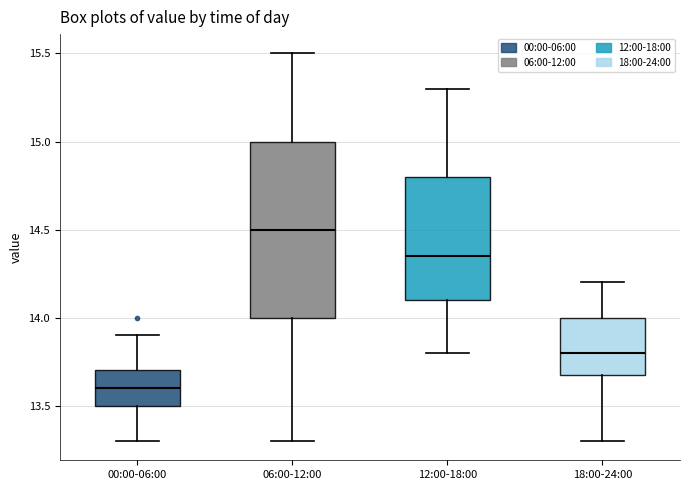

Reading left to right, read every box against the y-axis: the position of its median line, the range the box covers, and the ends of its whiskers. The values are not printed on the chart, so give them approximately, as read against the axis.

00:00-06:00: median 13.60, box 13.50 to 13.70, whiskers 13.30 to 13.90
06:00-12:00: median 14.50, box 14.00 to 15.00, whiskers 13.30 to 15.50
12:00-18:00: median 14.35, box 14.10 to 14.80, whiskers 13.80 to 15.30
18:00-24:00: median 13.80, box 13.70 to 14.00, whiskers 13.30 to 14.20